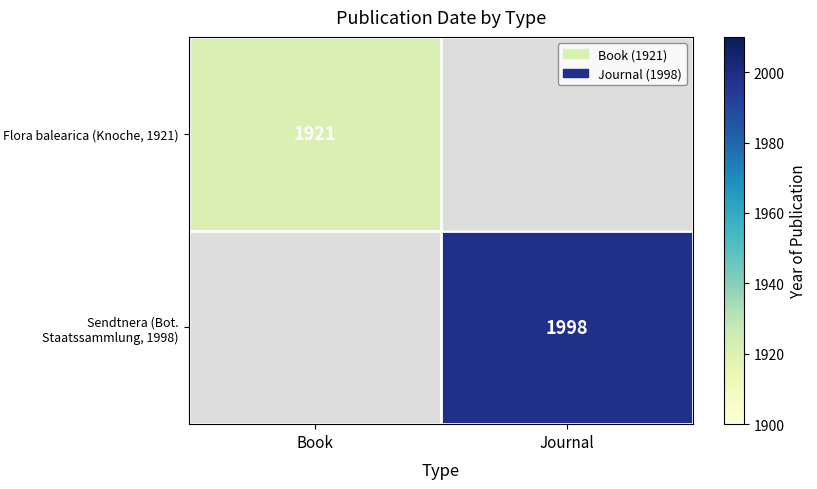

How many data points does each series have?

2